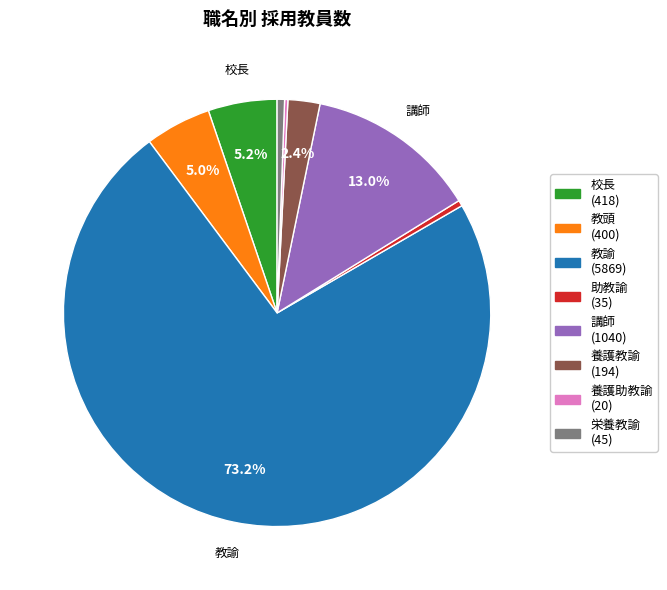

Does any single category account for the majority?

Yes